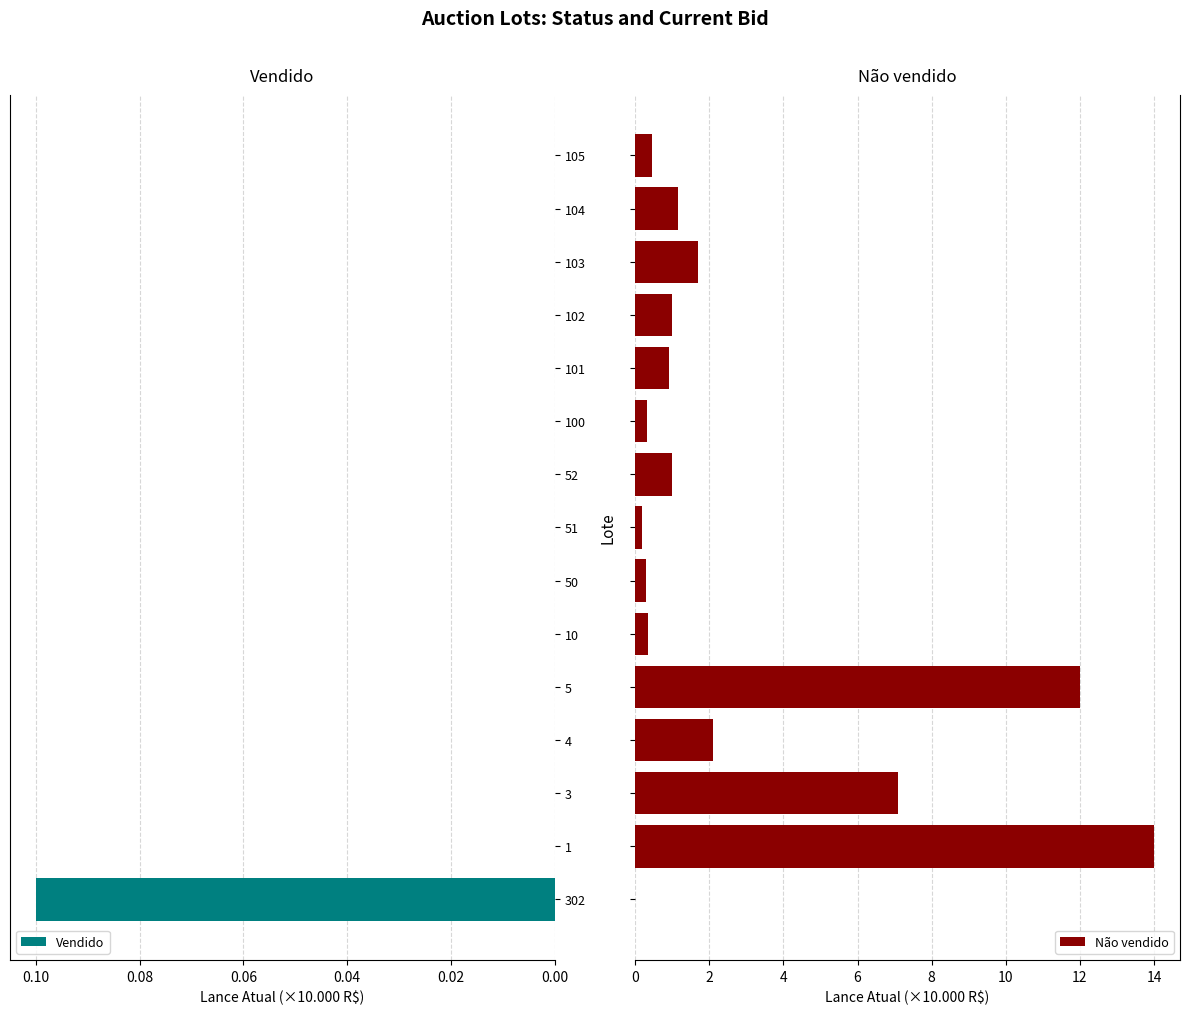

True or false: Vendido has a value of 0.0 at 100.

True